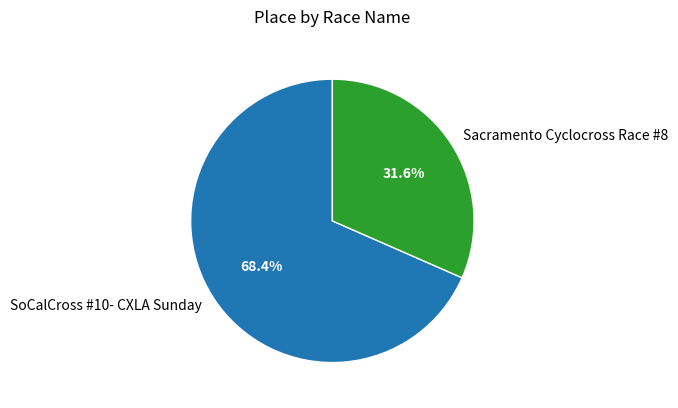

The Sacramento Cyclocross Race #8 slice represents 32% of the pie. True or false?

True